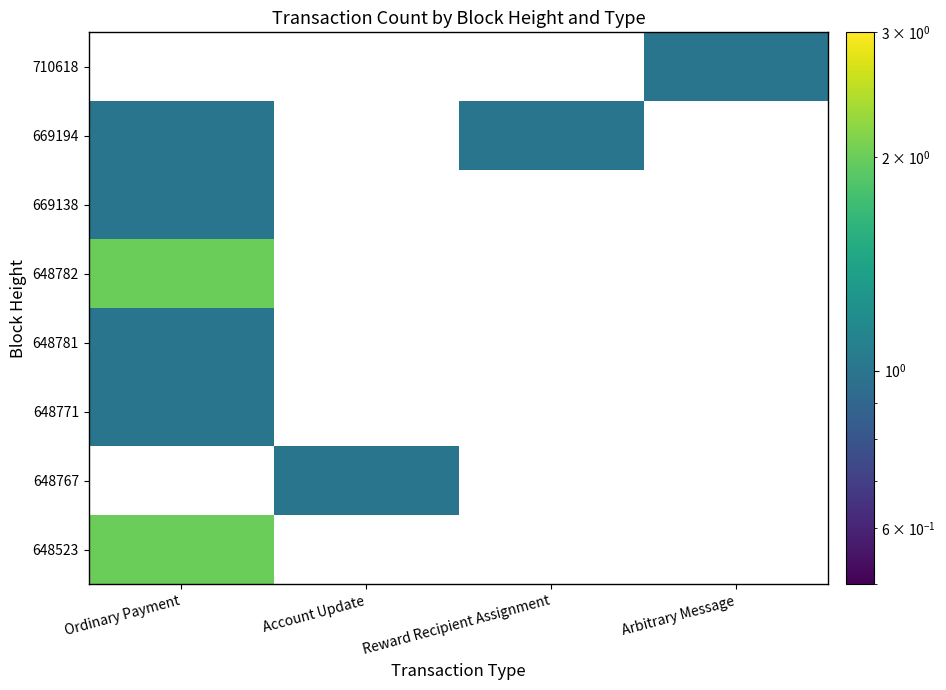

Rank the series at Account Update from lowest to highest value.

648523, 648767, 648771, 648781, 648782, 669138, 669194, 710618